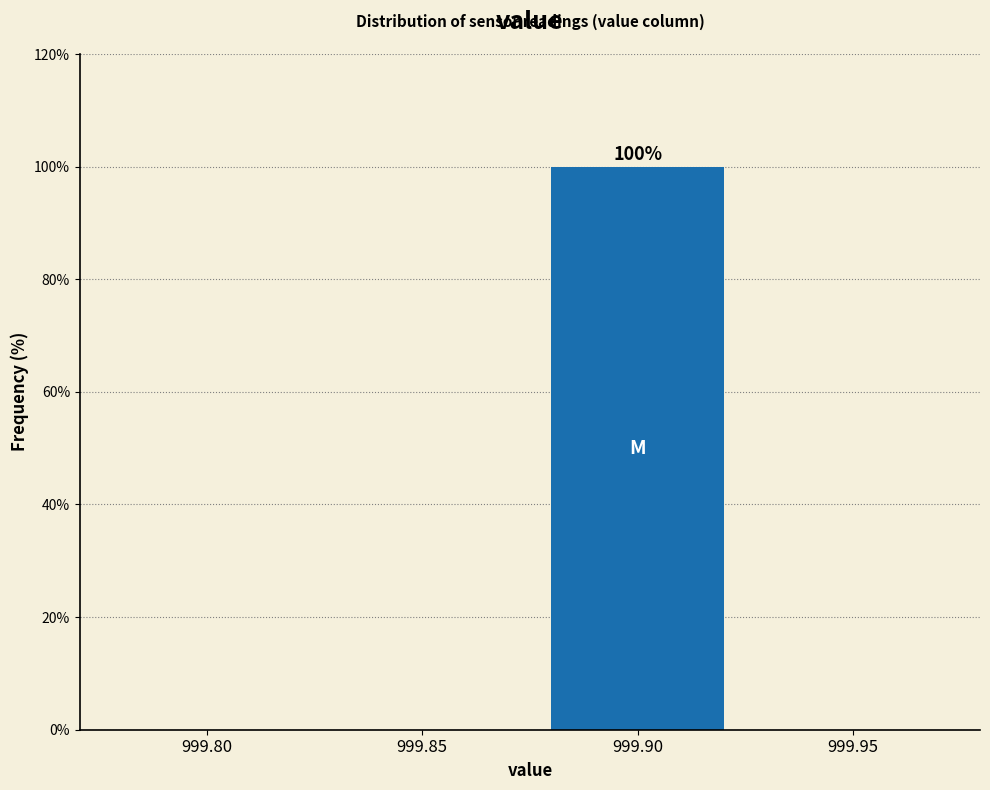

Reading left to right, list all the values displayed in this chart.

999.80=0	999.85=0	999.90=100	999.95=0